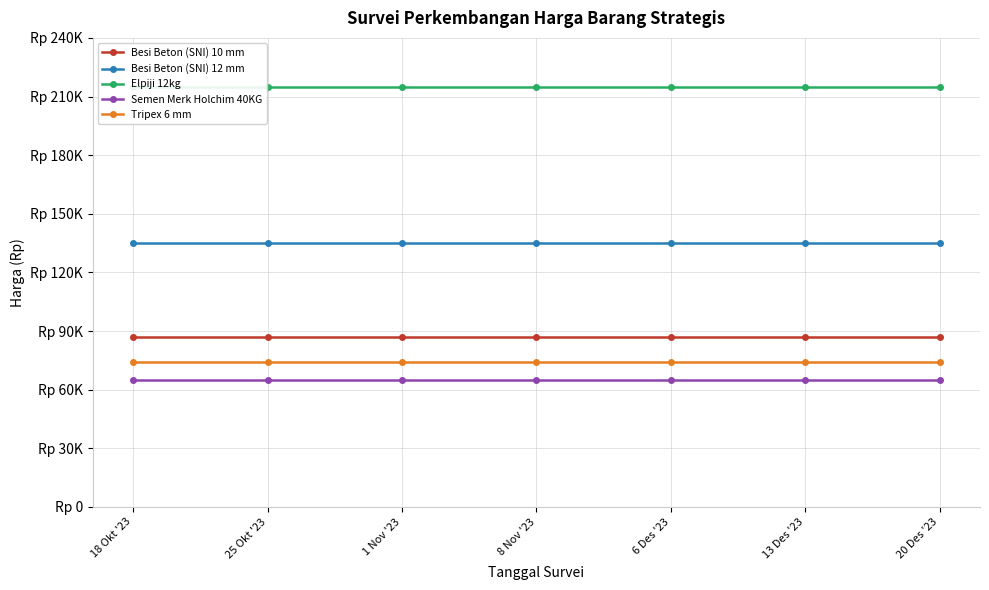

Which series has the largest total across all categories?

Elpiji 12kg